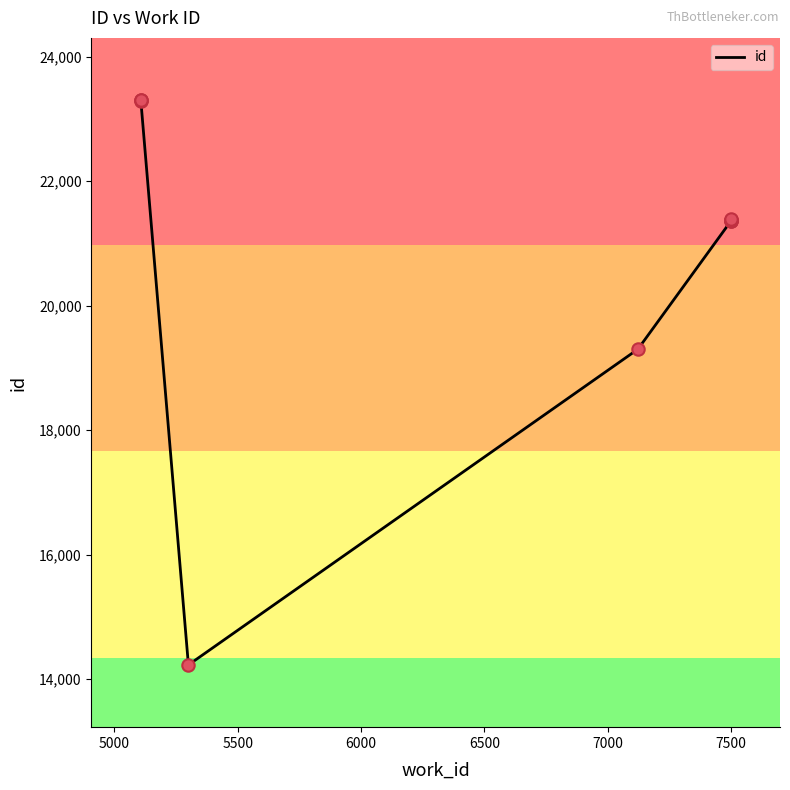

What is the change in value from 5000 to 6000?

-9070